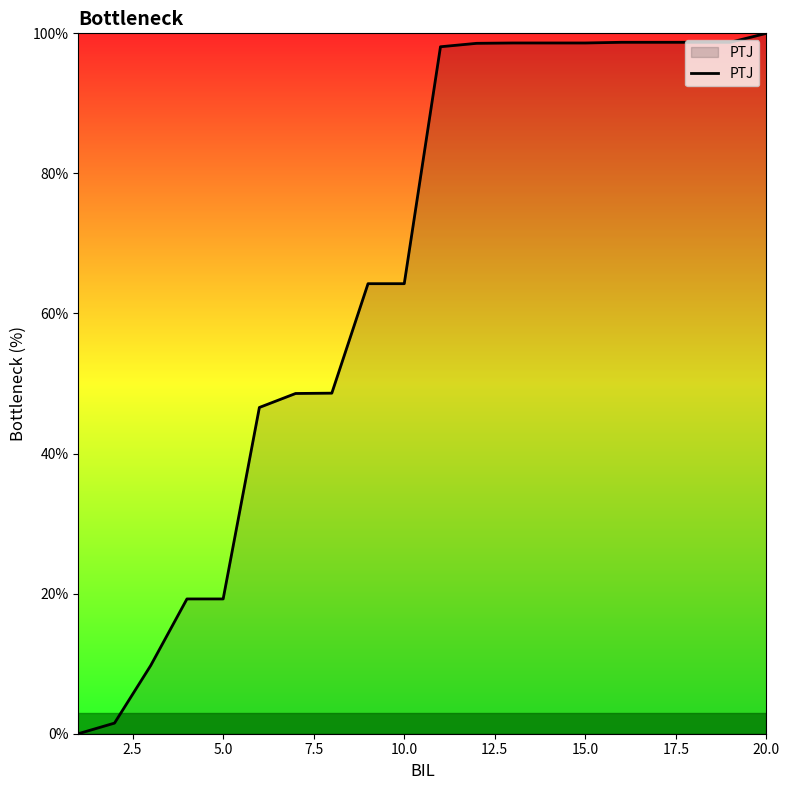

What is the greatest value displayed?

100.0